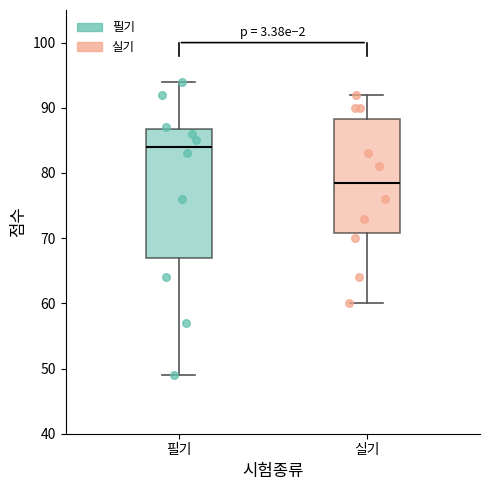

Which box has the highest median line?

필기